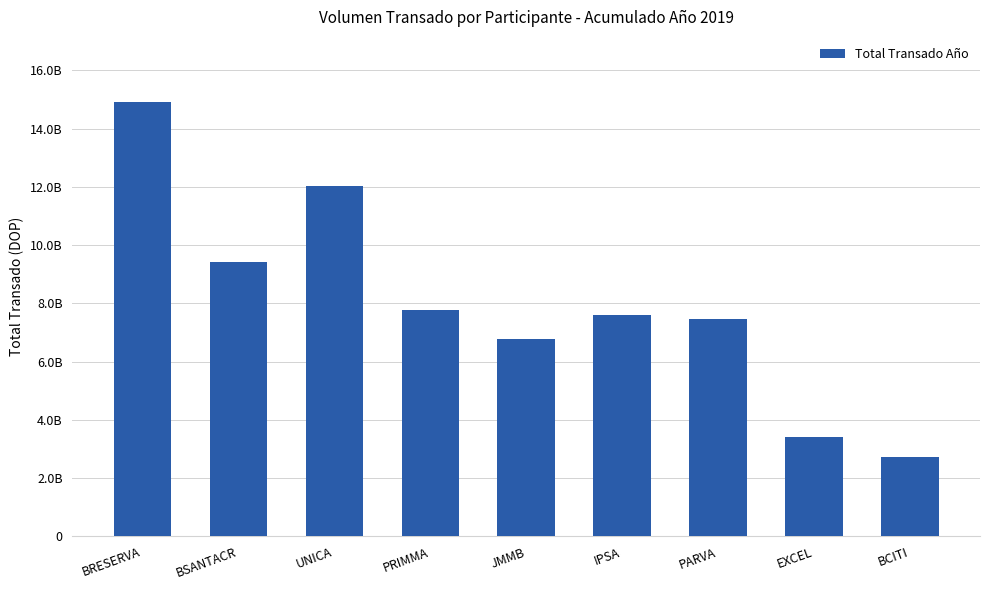

Reading right to left, extract all data points from this chart.

2721164100.8	3422977956.7	7478771014.1	7588275212.3	6773910181.9	7777019991.1	12014916729.7	9418735908.5	14908851561.0